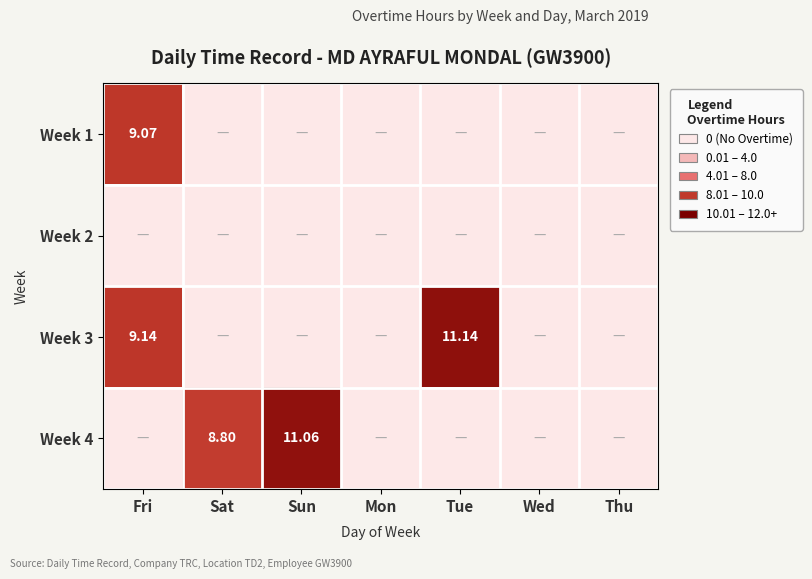

The Week 4 series shows 11.1 at Sun. True or false?

True